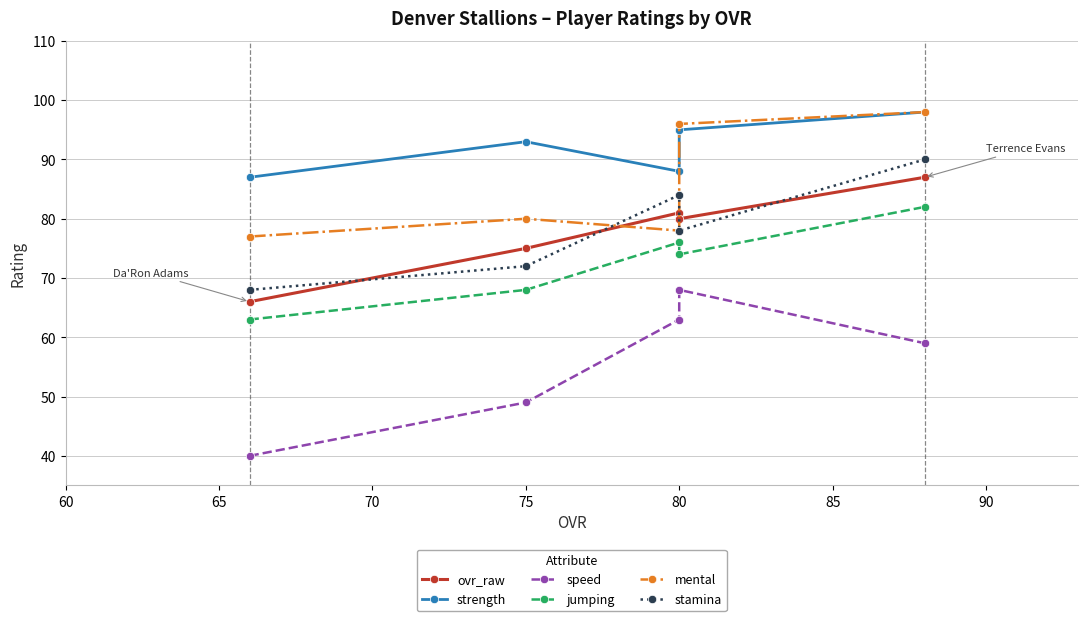

Is the value of stamina at 75 greater than the value of jumping at 65?

Yes